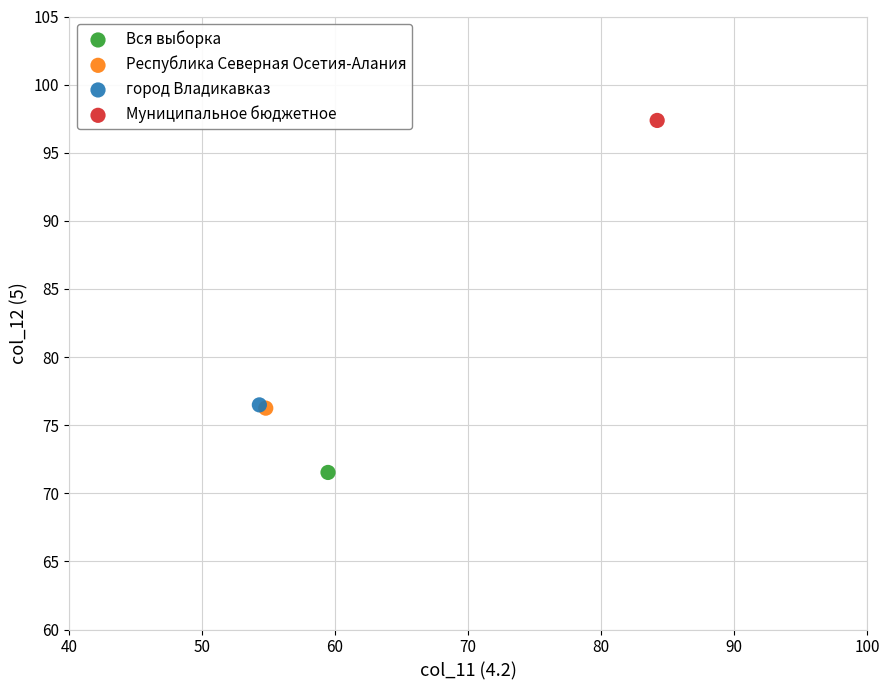

Which series reaches the maximum Y coordinate?

Муниципальное бюджетное